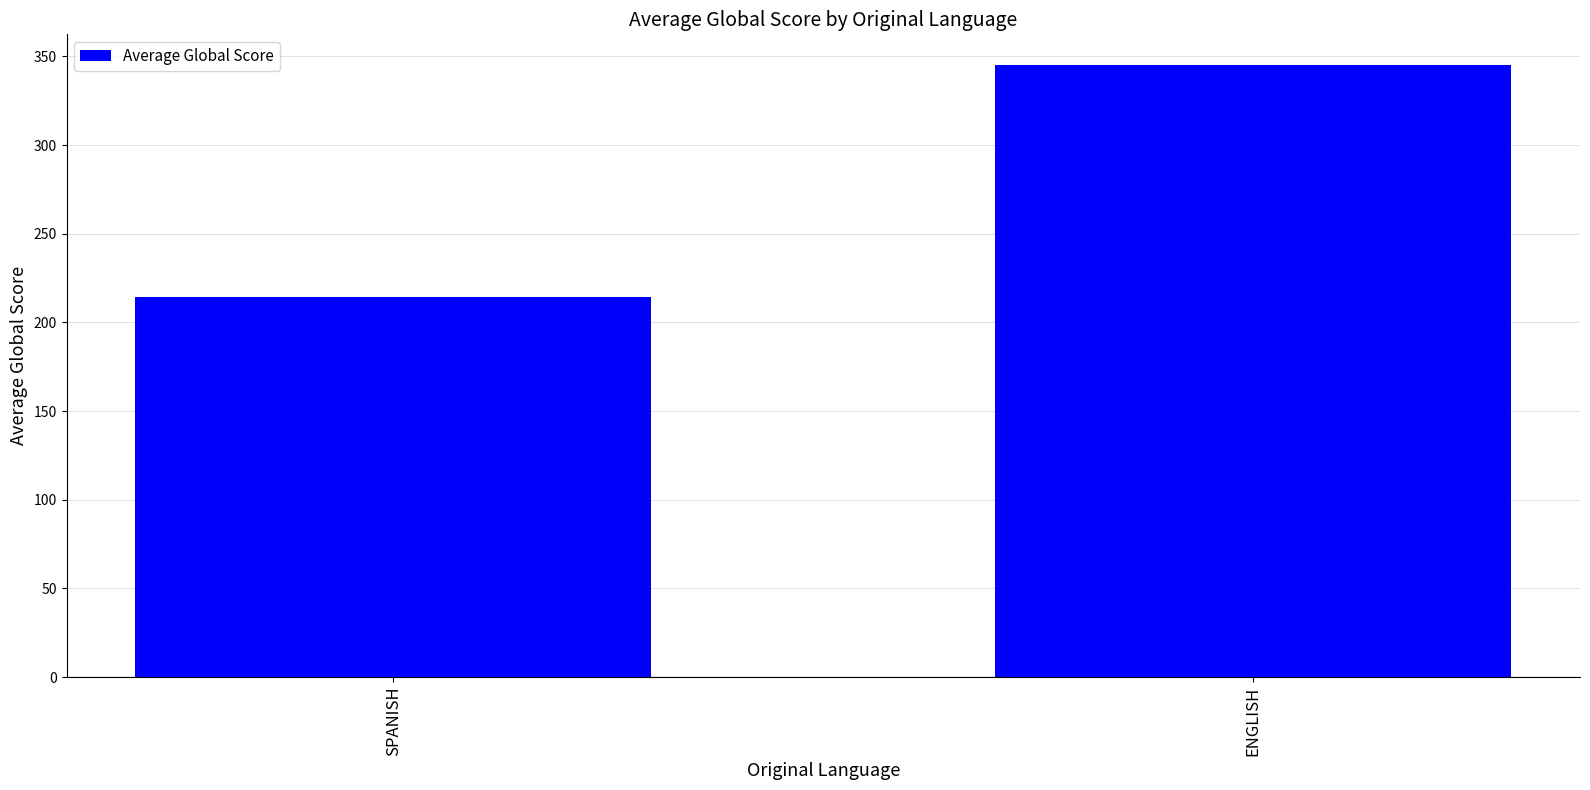

At which category does the chart reach its peak across all series?

ENGLISH